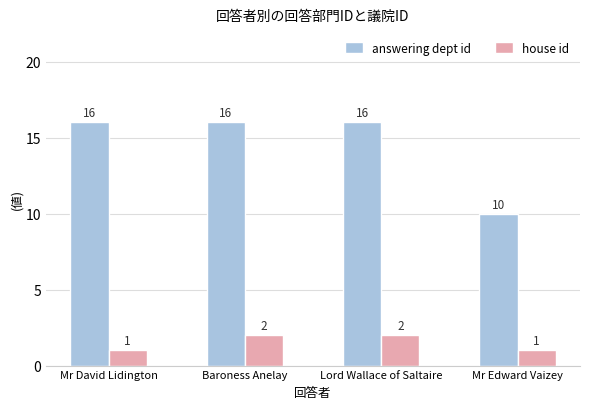

Reading left to right, list all the values displayed in this chart.

answering dept id: 16	16	16	10
house id: 1	2	2	1